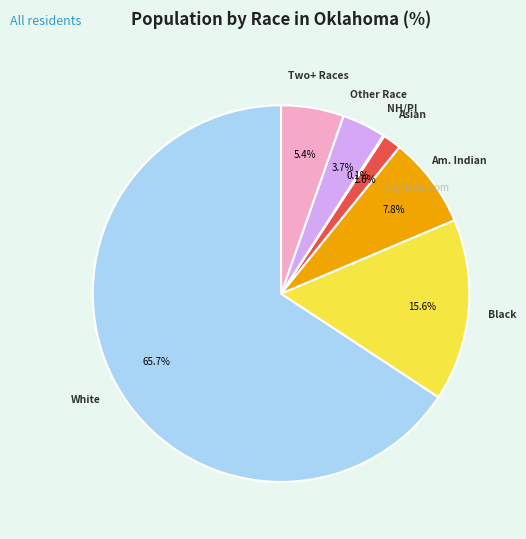

Is there a majority slice in this chart?

Yes